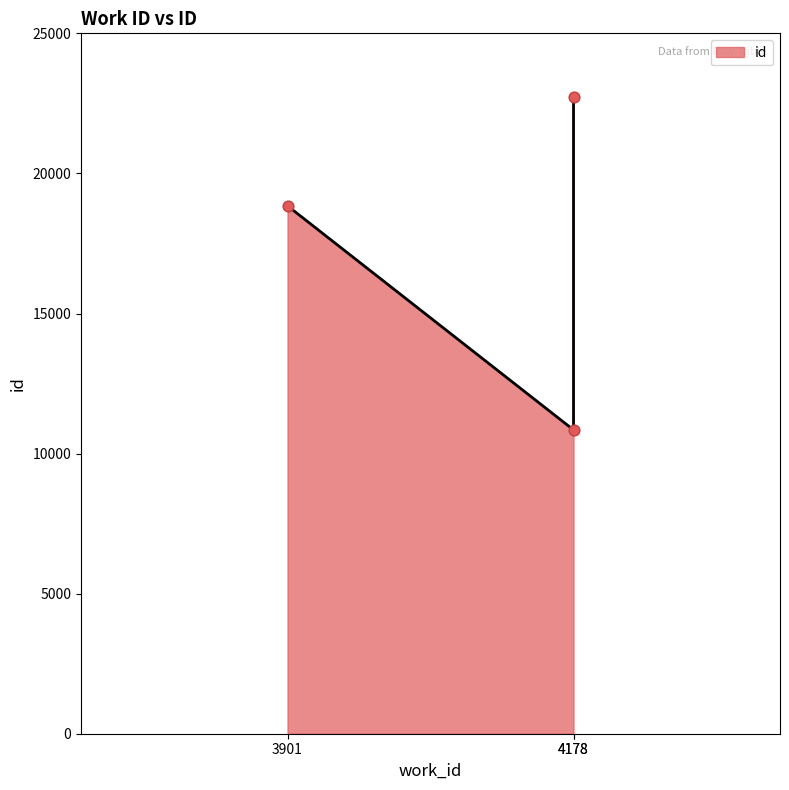

Between 3901 and 4178, which is larger?

3901